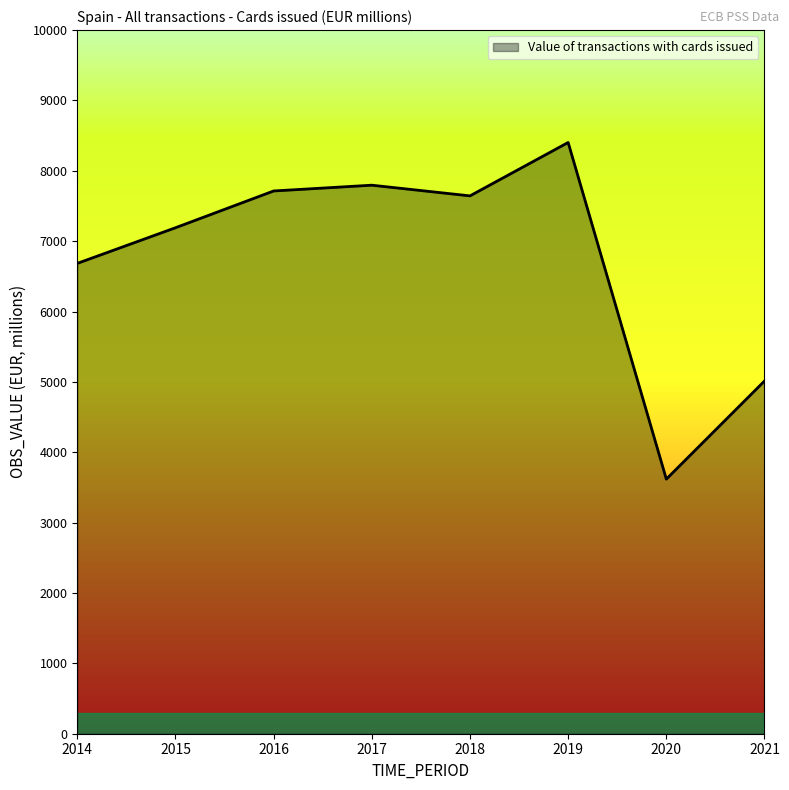

Which category has the highest value across all series?

2019